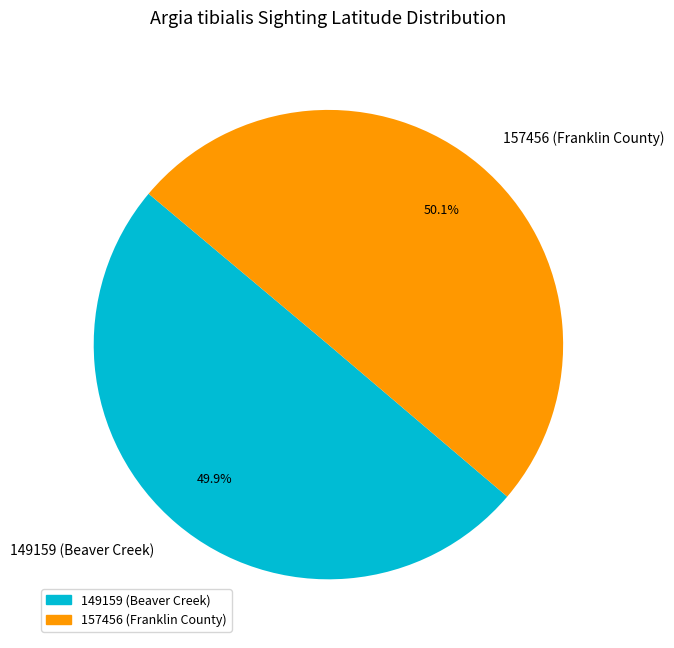

True or false: 149159 (Beaver Creek) accounts for 65% of the total.

False